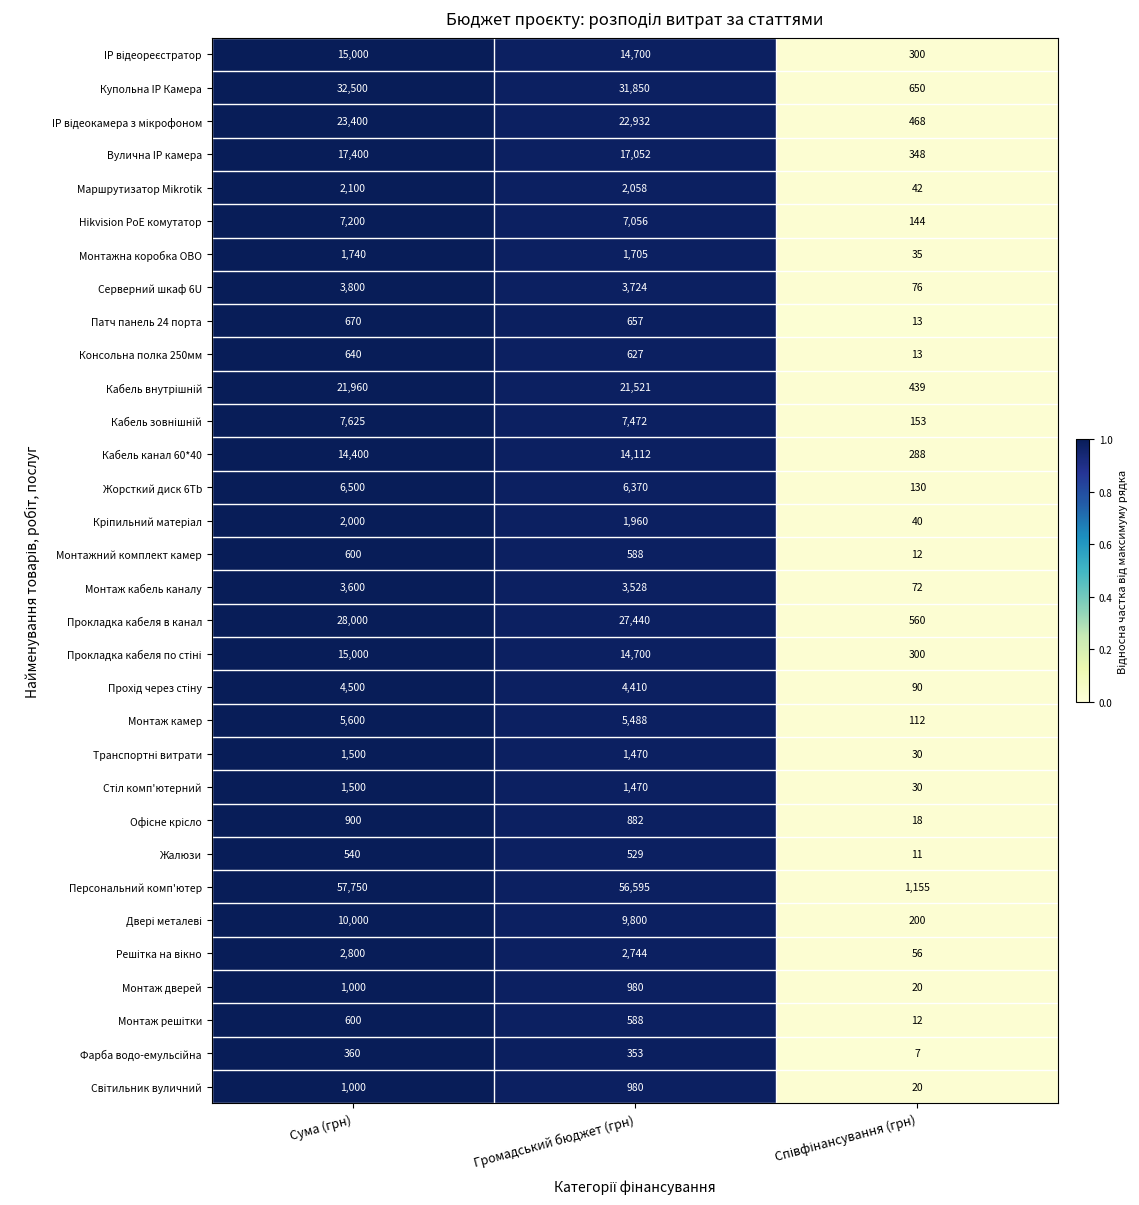

What is the maximum value for Монтаж дверей?

1000